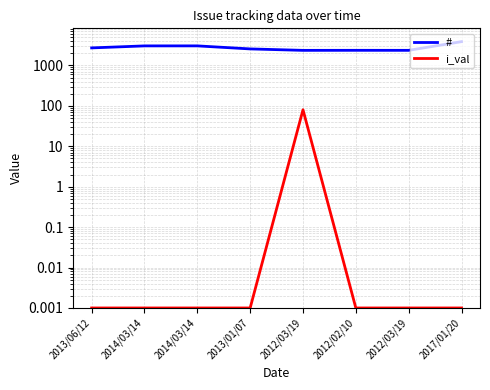

What are all the series names shown in the legend?

#, i_val